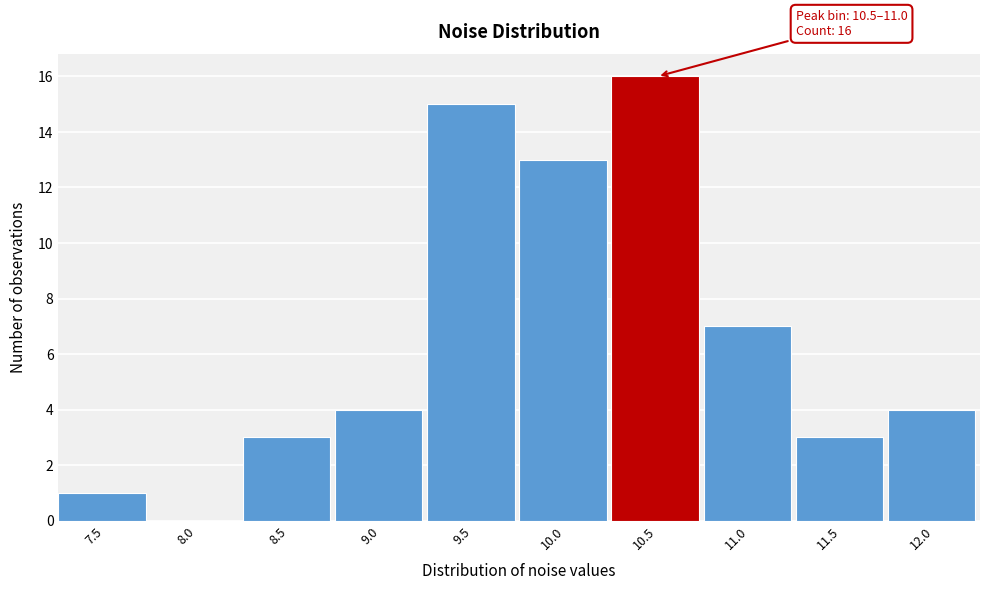

Reading right to left, list all the values displayed in this chart.

12.0=4	11.5=3	11.0=7	10.5=16	10.0=13	9.5=15	9.0=4	8.5=3	8.0=0	7.5=1